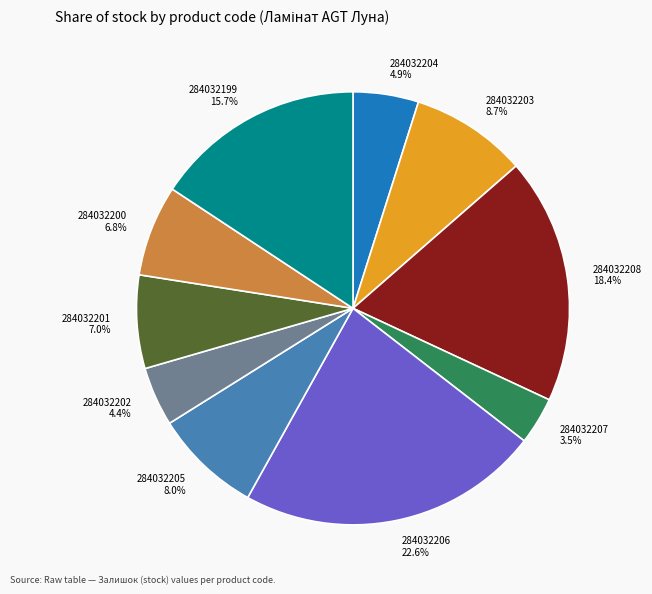

True or false: 284032205 accounts for 20% of the total.

False